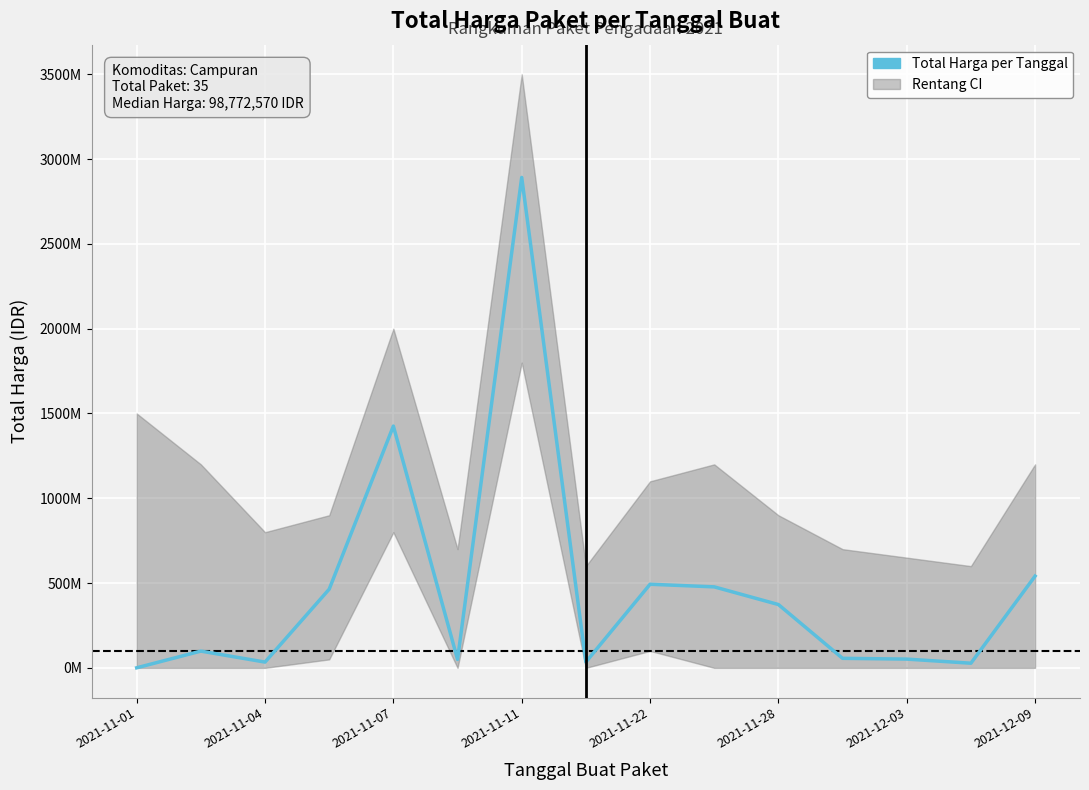

Which has a higher value, 2021-11-11 or 13?

2021-11-11